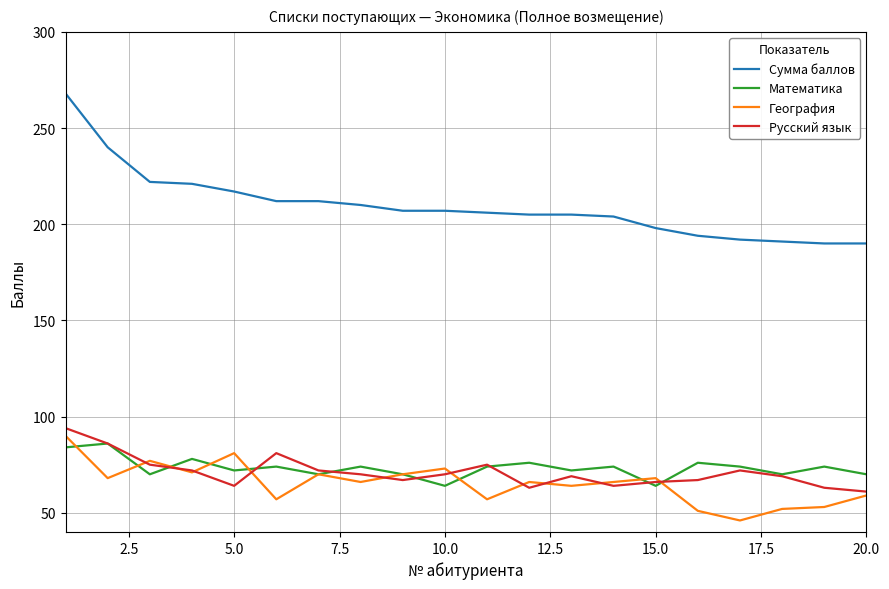

Which series has the largest total across all categories?

Сумма баллов